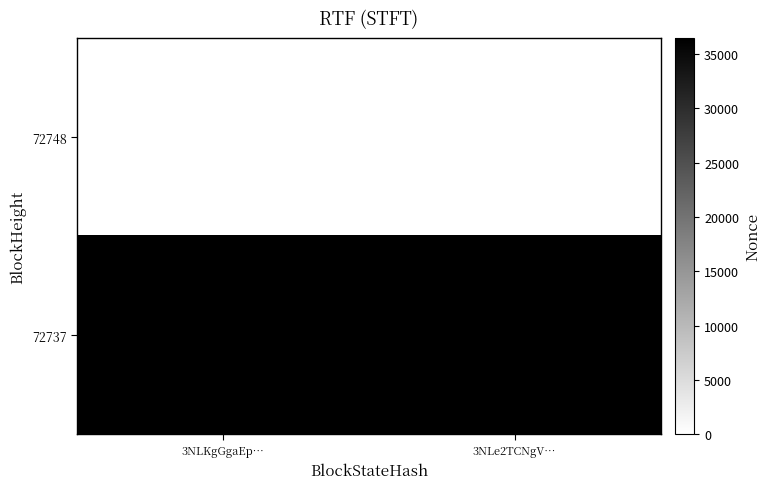

How many categories are shown in the chart?

2